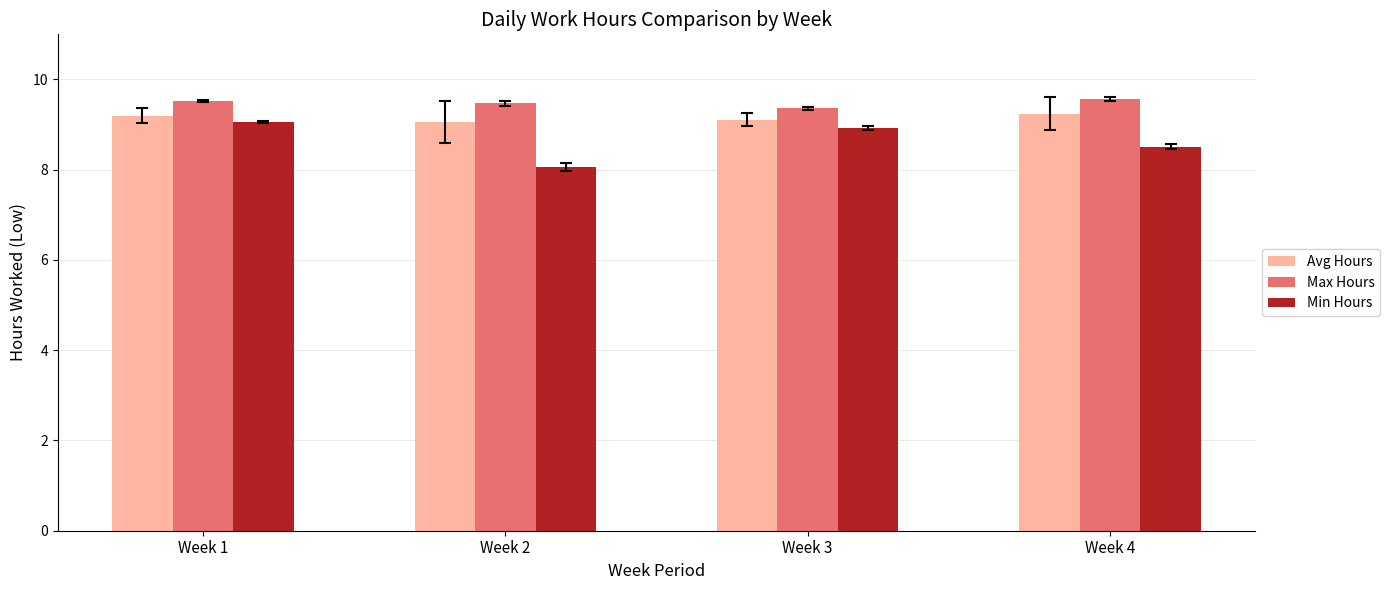

What is the sum of the Max Hours values at Week 1 and Week 3?

18.9